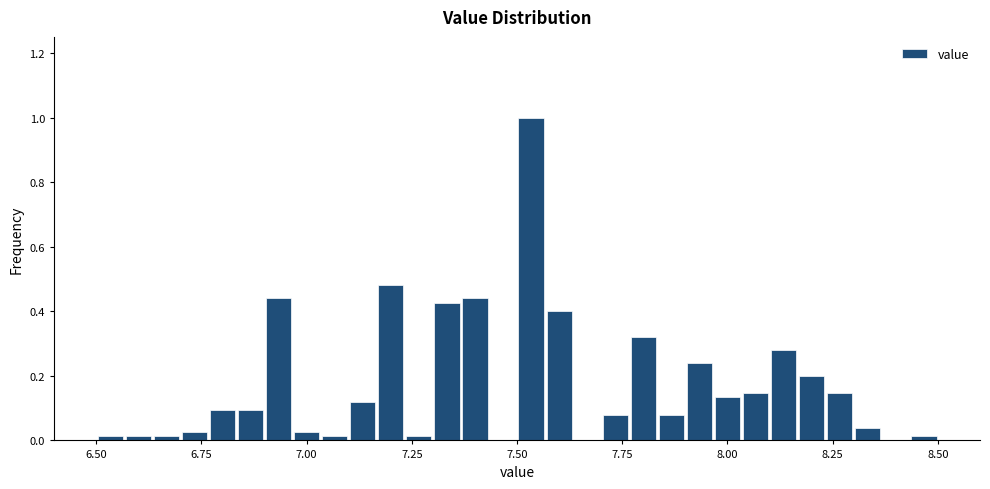

Around what value on the x-axis is the tallest bar? Give the approximate position of its centre, as read against the axis.

7.55